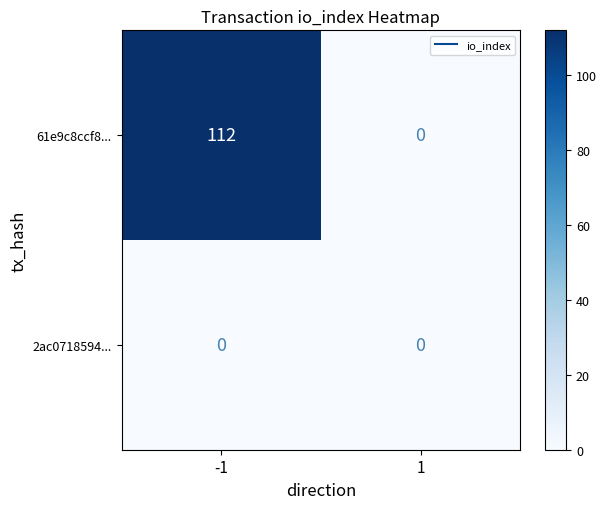

Read the 61e9c8ccf8... value at -1.

112